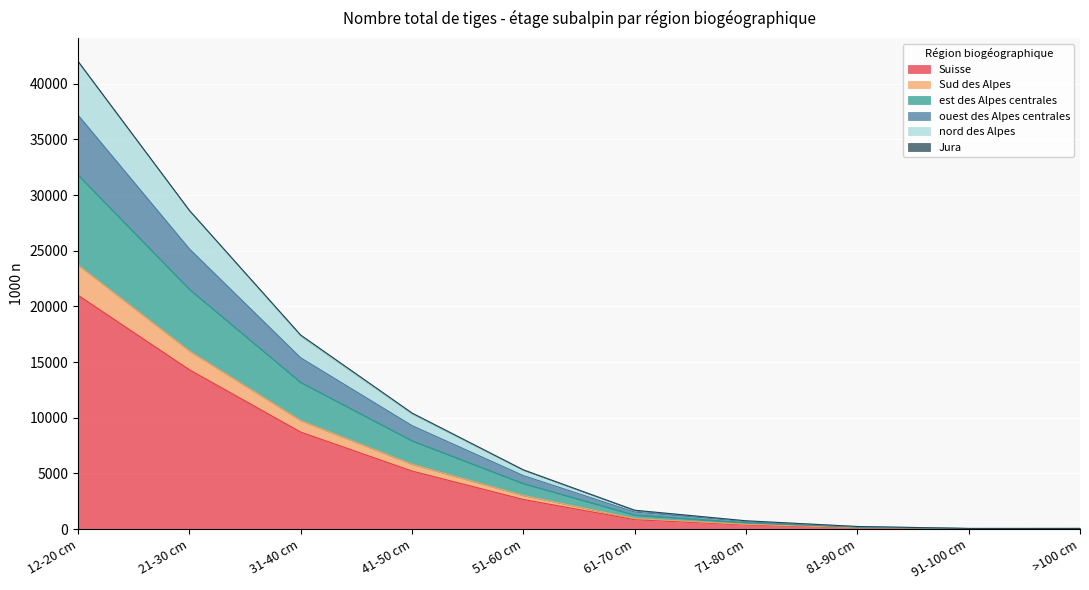

At which category is the sum across all series the highest?

12-20 cm